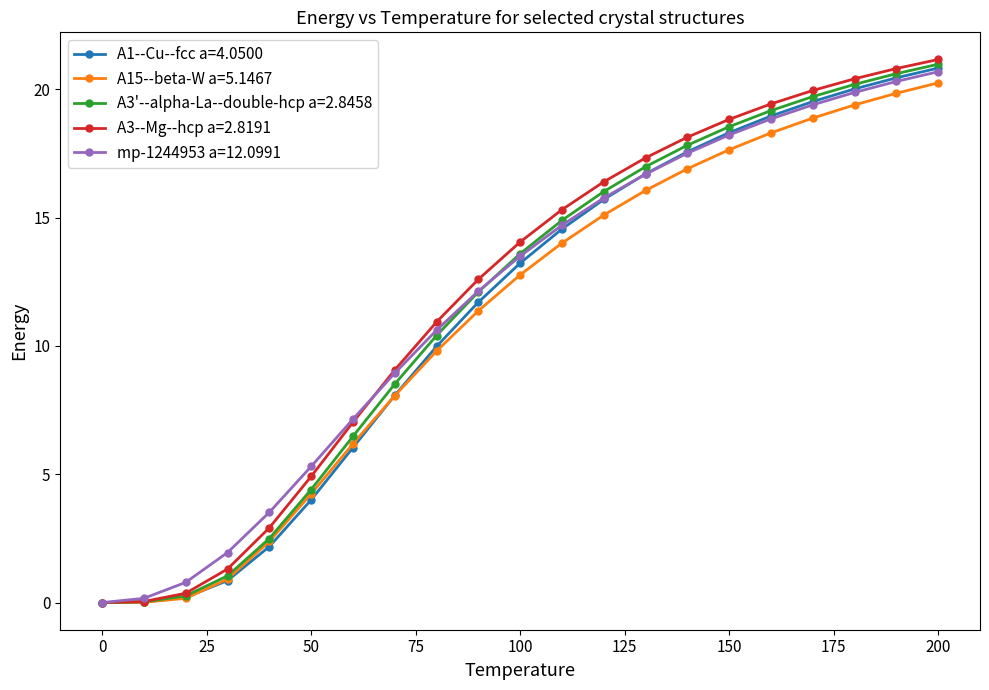

What is the value of the mp-1244953 a=12.0991 point at the 15th from the left?

17.5